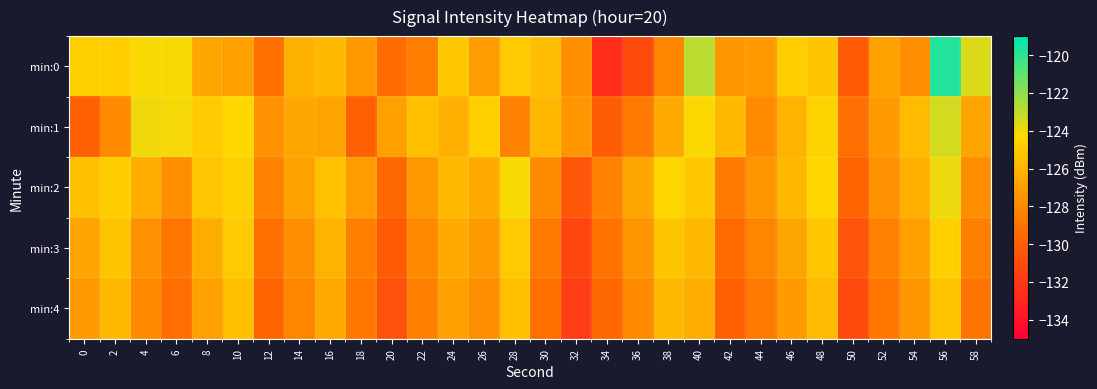

What is the minimum value shown in the chart?

-132.6